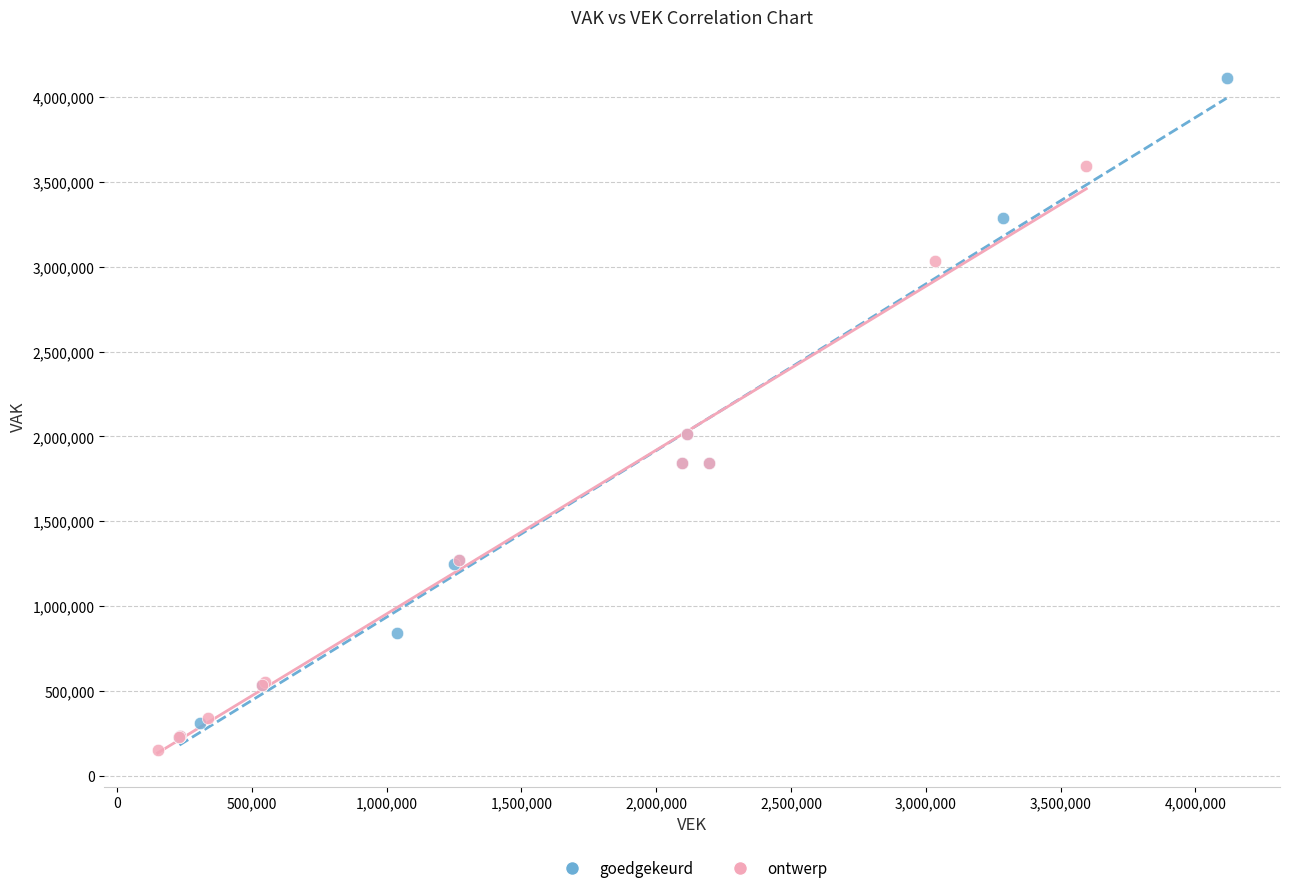

Which series reaches the maximum Y coordinate?

goedgekeurd